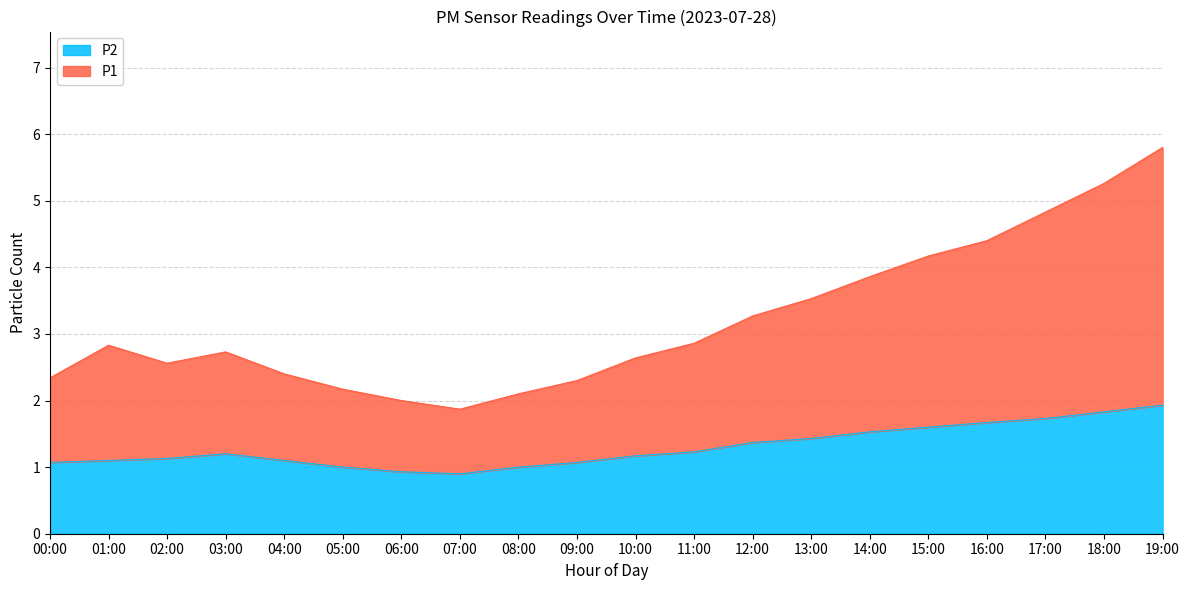

Between 14:00 and 13:00, which is larger?

14:00